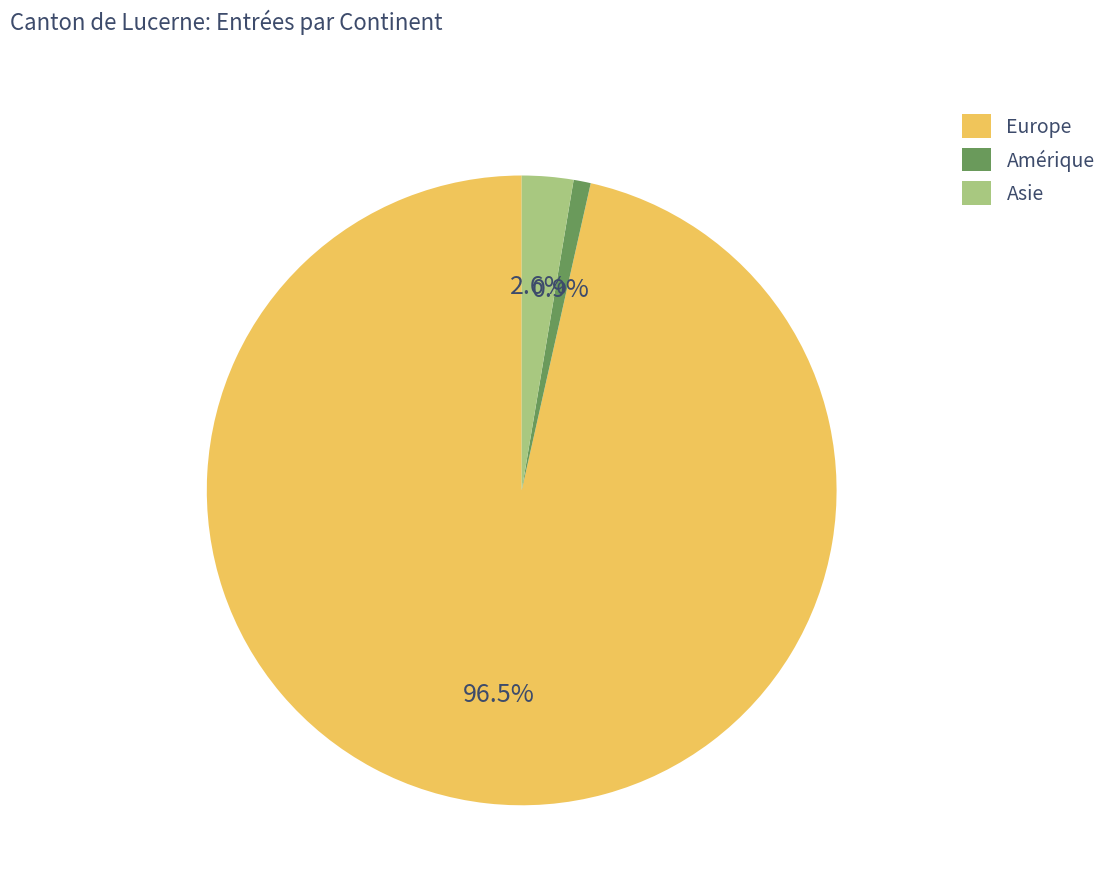

What is the ratio of the value at Amérique to the value at Asie?

0.3